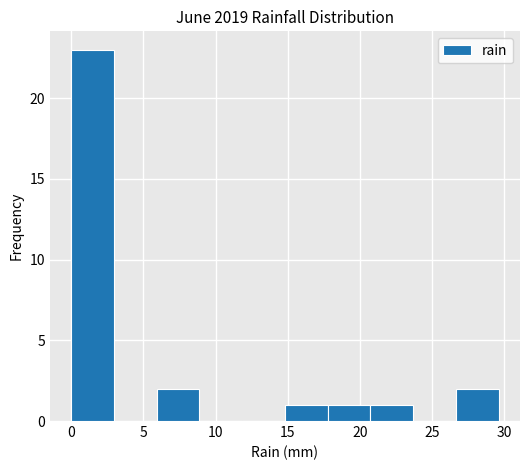

How tall is the bar that spans 6.0 to 9.0 on the x-axis? Neither the bar edges nor the heights are printed on the chart, so give them approximately, as read against the axes.

2